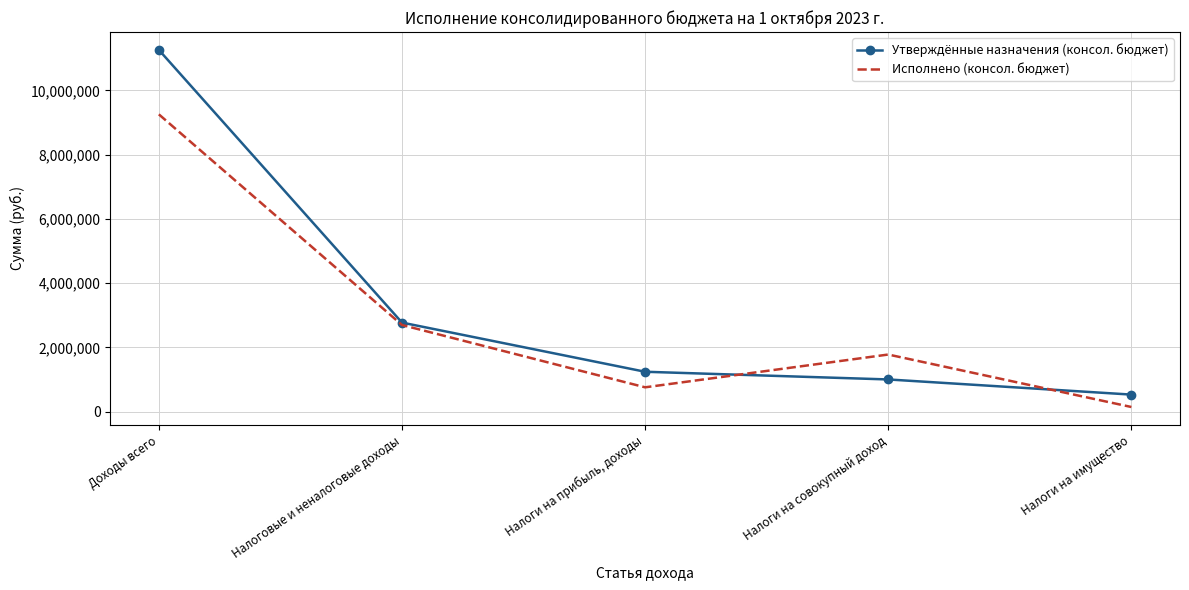

Which series has the widest spread of values?

Утверждённые назначения (консол. бюджет)